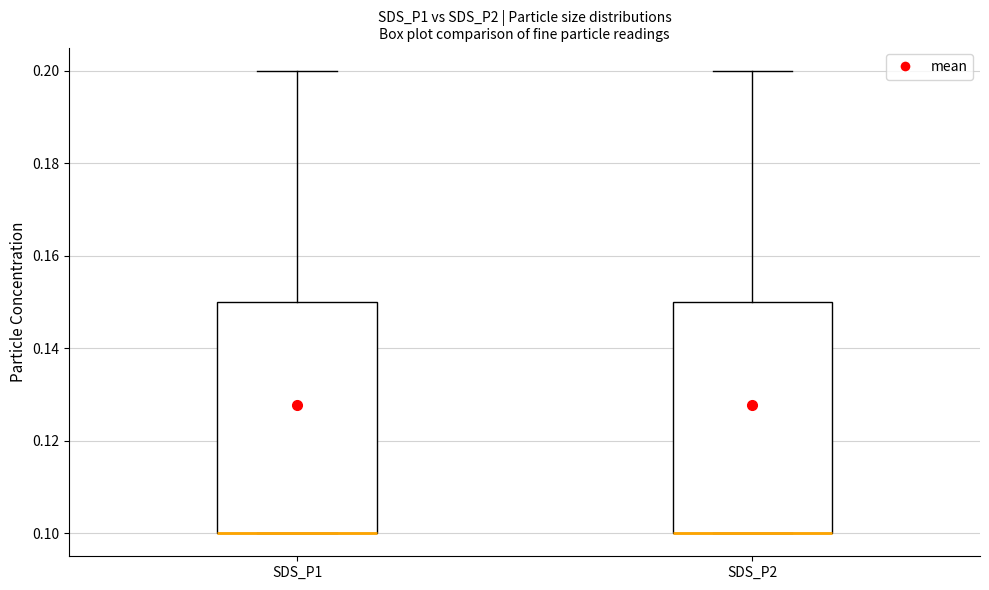

Reading left to right, transcribe this box plot: for each box, give where its median line is, the range the box spans, and where its two whiskers end, as read against the y-axis. The values are not printed on the chart, so give them approximately, as read against the axis.

SDS_P1: median 0.10 (drawn on the box's lower edge), box 0.10 to 0.15, whiskers 0.10 to 0.20
SDS_P2: median 0.10 (drawn on the box's lower edge), box 0.10 to 0.15, whiskers 0.10 to 0.20